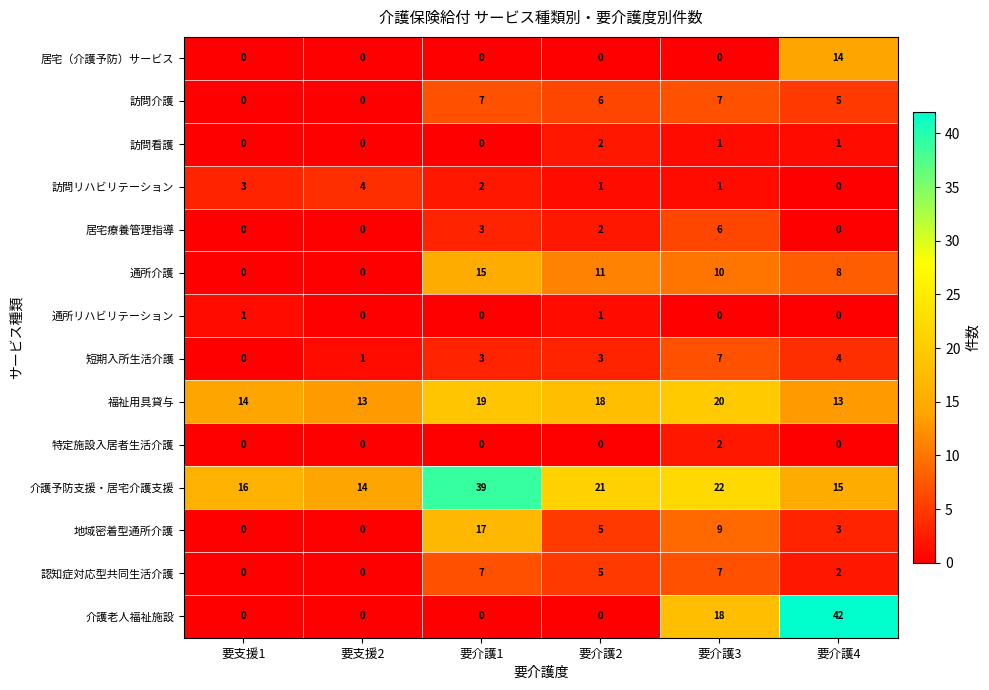

Which series changed the most between 要支援2 and 要介護4?

介護老人福祉施設